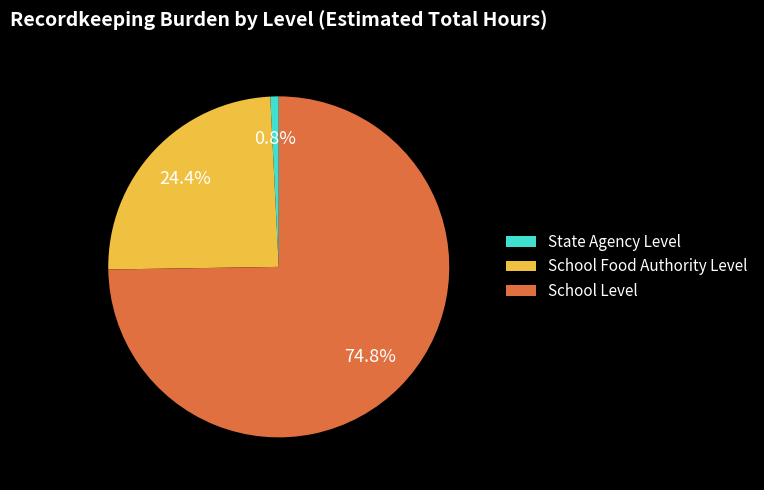

What is the ratio of the value at School Food Authority Level to the value at School Level?

0.3